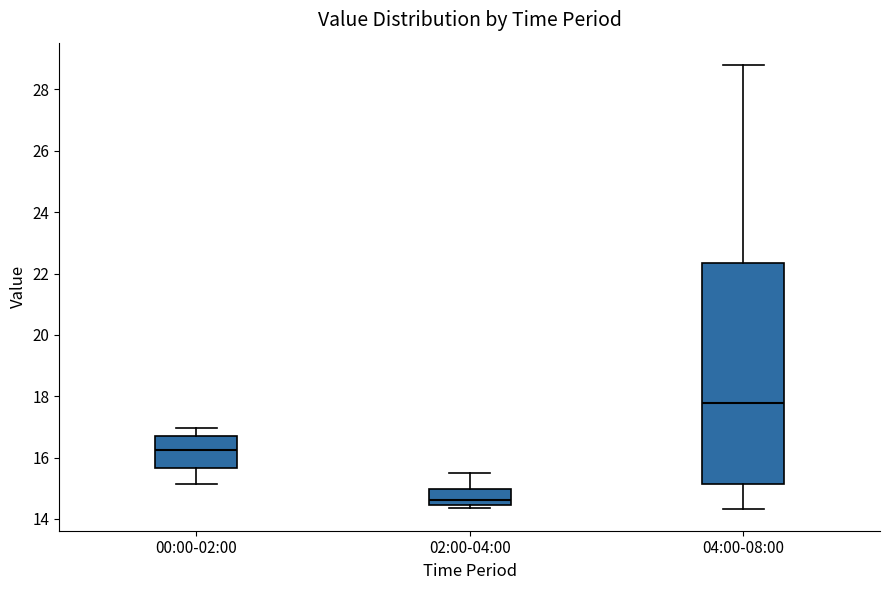

Reading left to right, read every box against the y-axis: the position of its median line, the range the box covers, and the ends of its whiskers. The values are not printed on the chart, so give them approximately, as read against the axis.

00:00-02:00: median 16.2, box 15.6 to 16.8, whiskers 15.2 to 17.0
02:00-04:00: median 14.6, box 14.4 to 15.0, whiskers 14.4 (just below the box's lower edge) to 15.4
04:00-08:00: median 17.8, box 15.2 to 22.4, whiskers 14.4 to 28.8